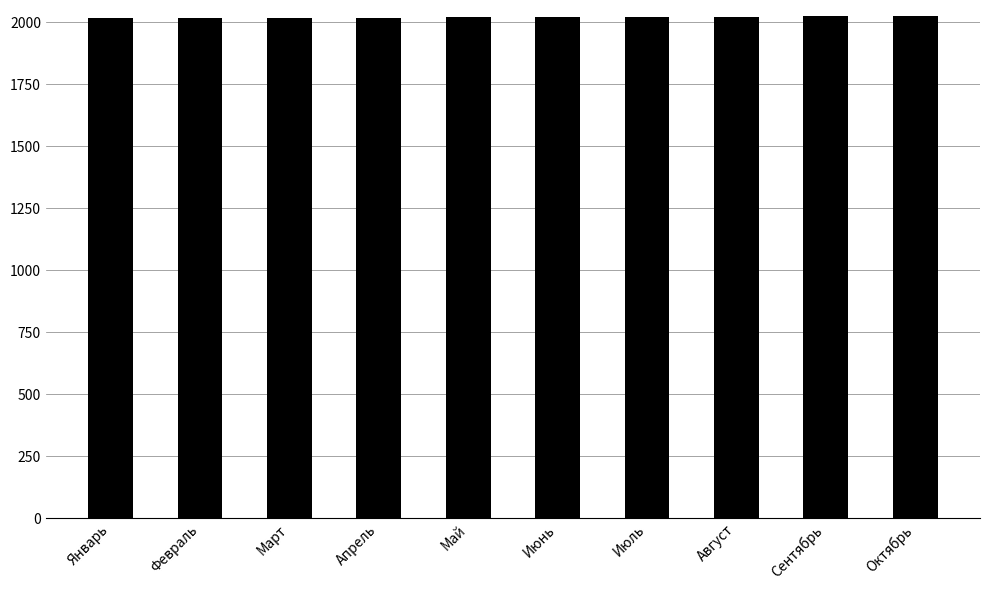

What value does the data have at Июнь?

2021